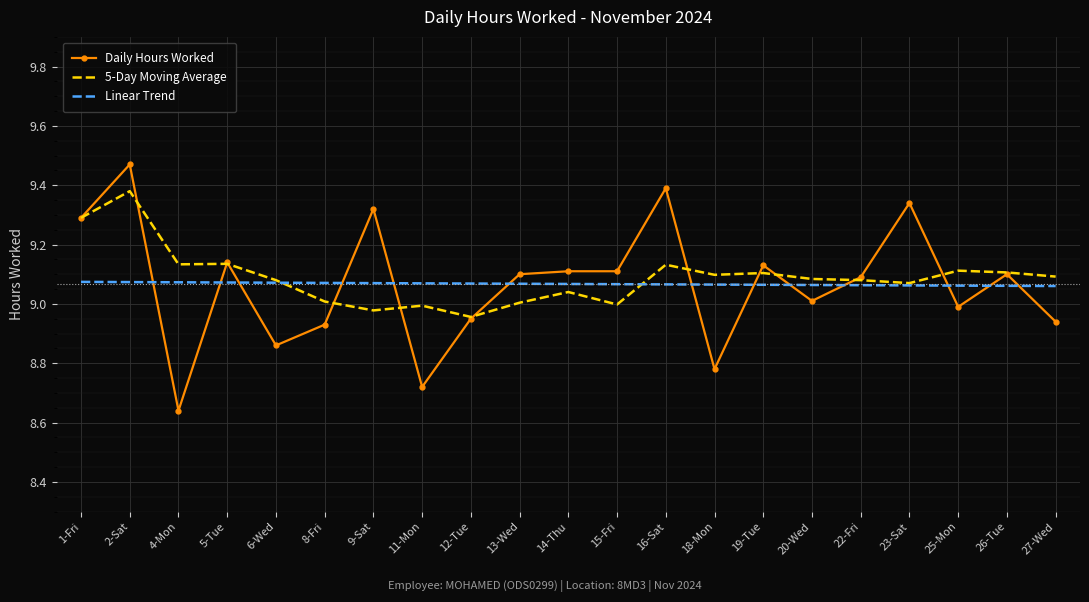

What is the sum of the Daily Hours Worked values at 11-Mon and 26-Tue?

17.8